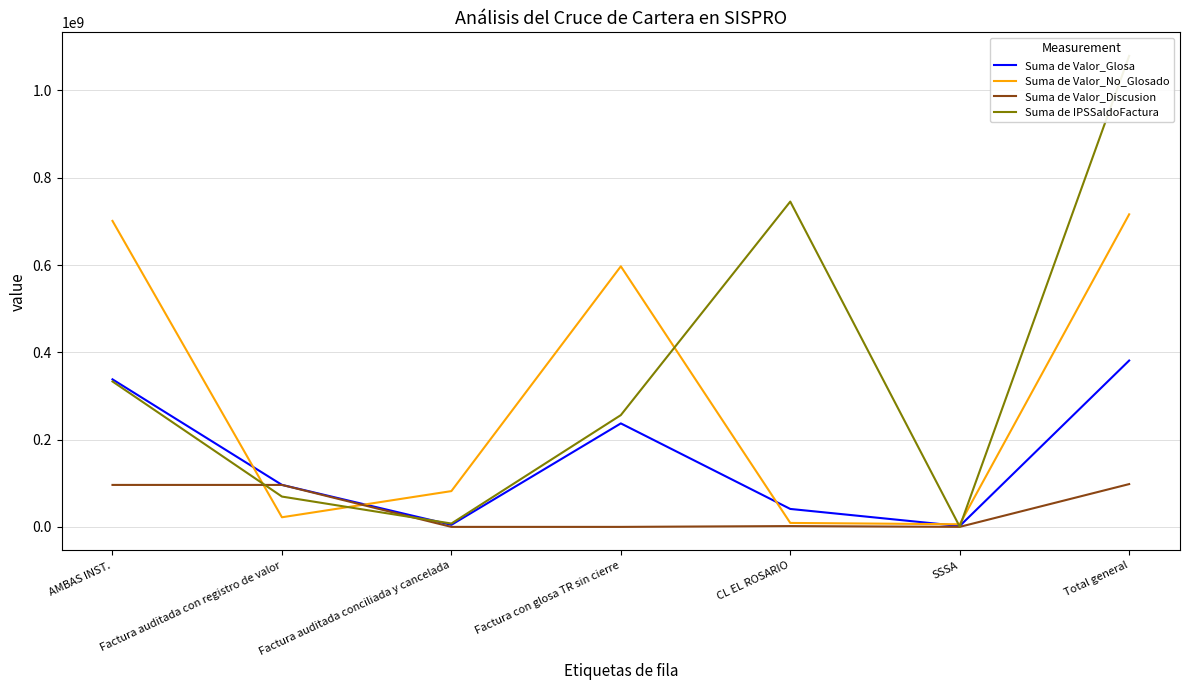

Rank the series at Total general from highest to lowest value.

Suma de IPSSaldoFactura, Suma de Valor_No_Glosado, Suma de Valor_Glosa, Suma de Valor_Discusion